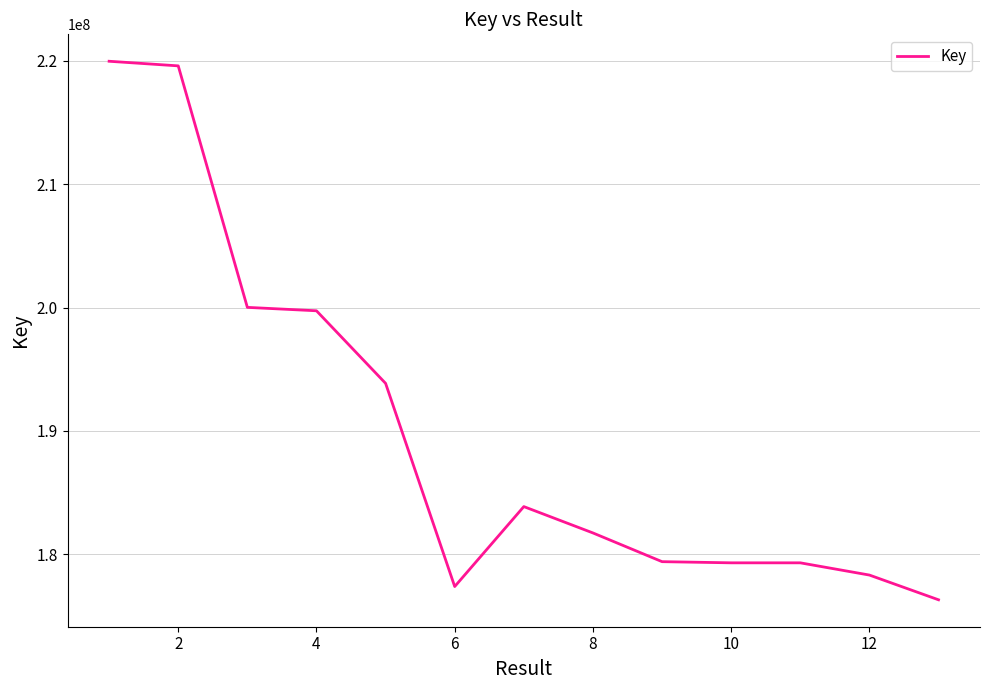

What is the maximum value shown in the chart?

219972708